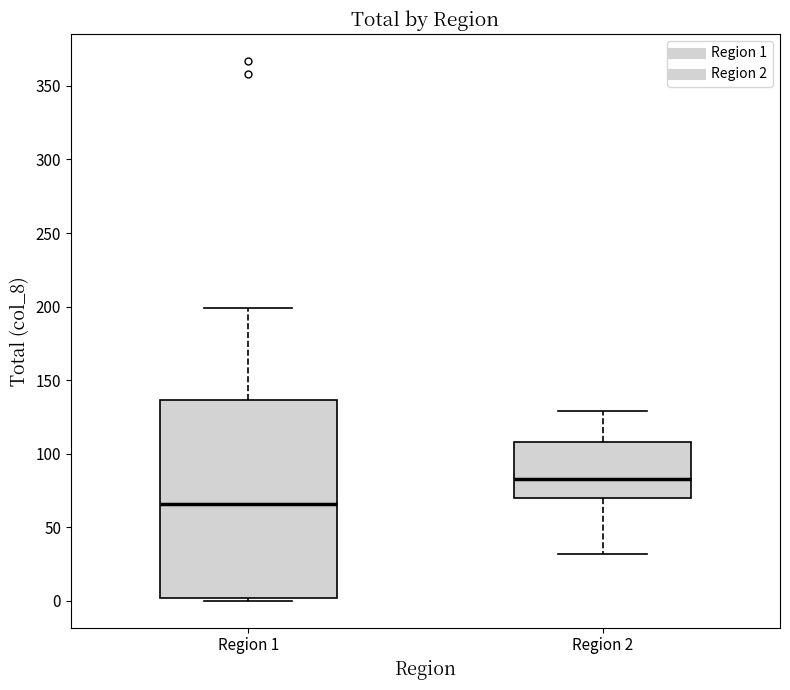

Which box's median line is the highest?

Region 2